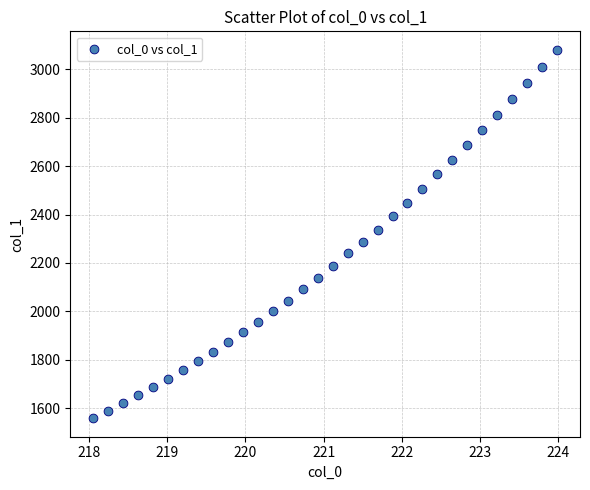

What is the range of X values (max minus min)?

5.9